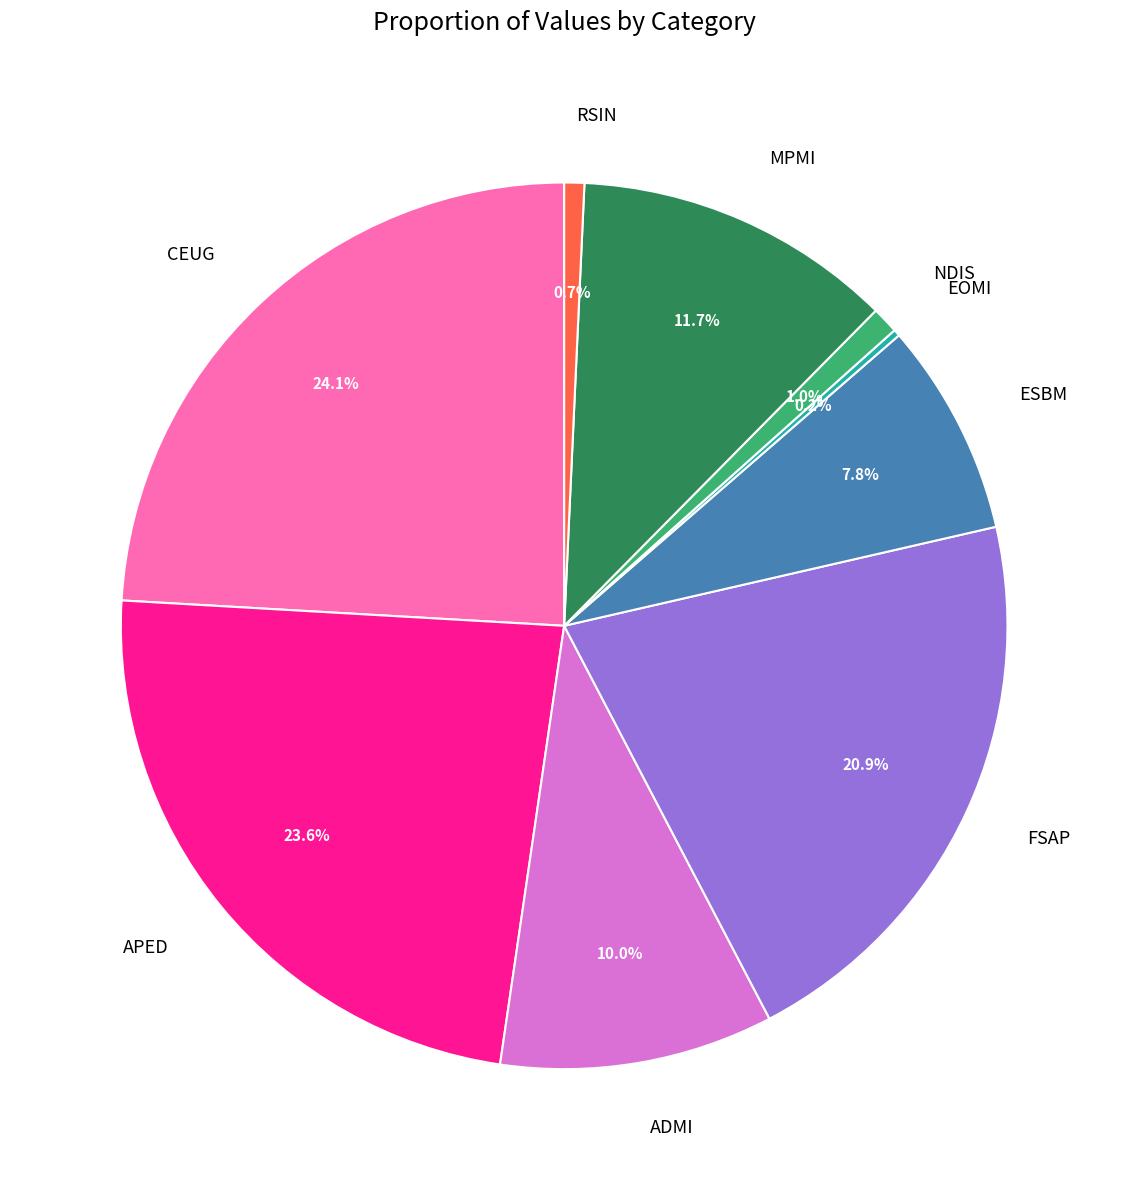

Is there any slice that represents more than half of the pie?

No